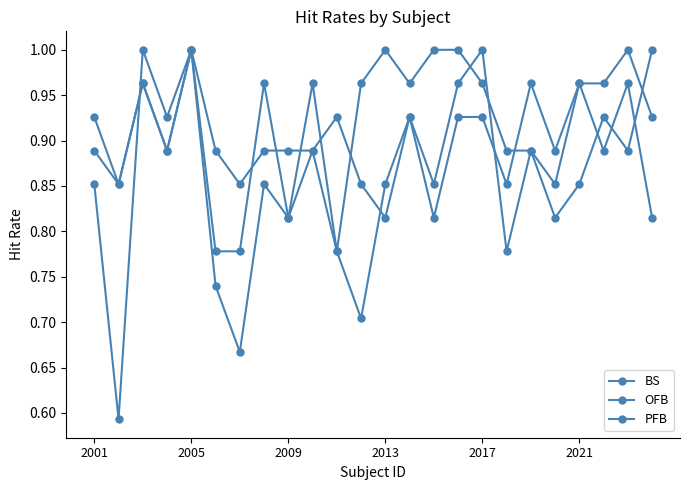

What is the value of the OFB point at the 15th from the left?

0.9